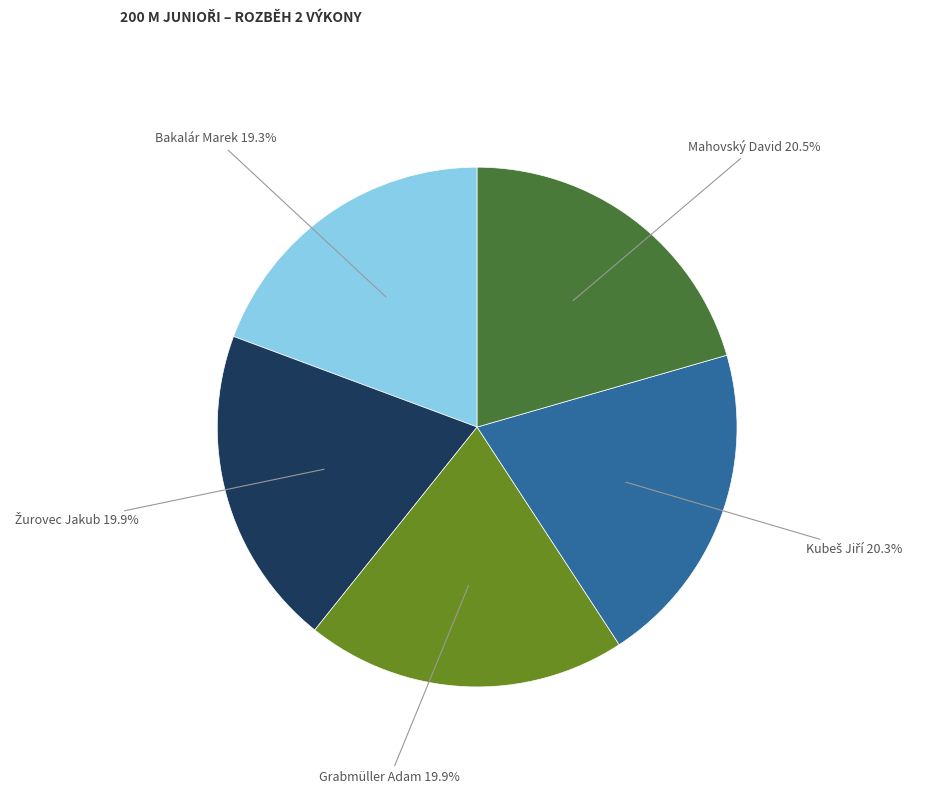

True or false: Bakalár Marek accounts for 19% of the total.

True